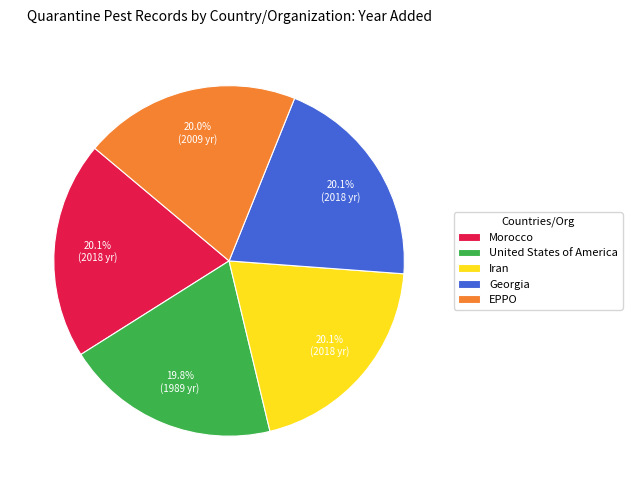

How many slices are in this pie chart?

5